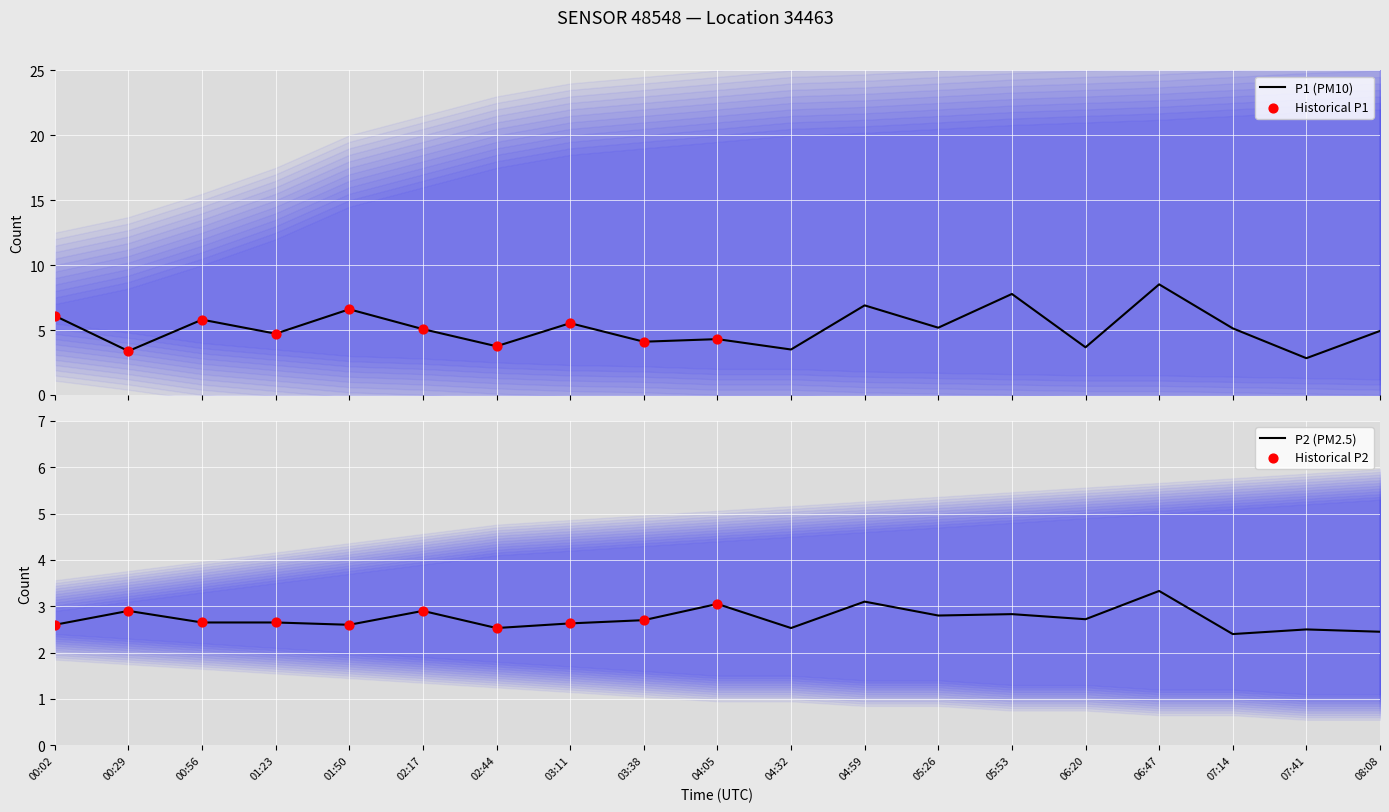

What are all the series names shown in the legend?

P1, P2